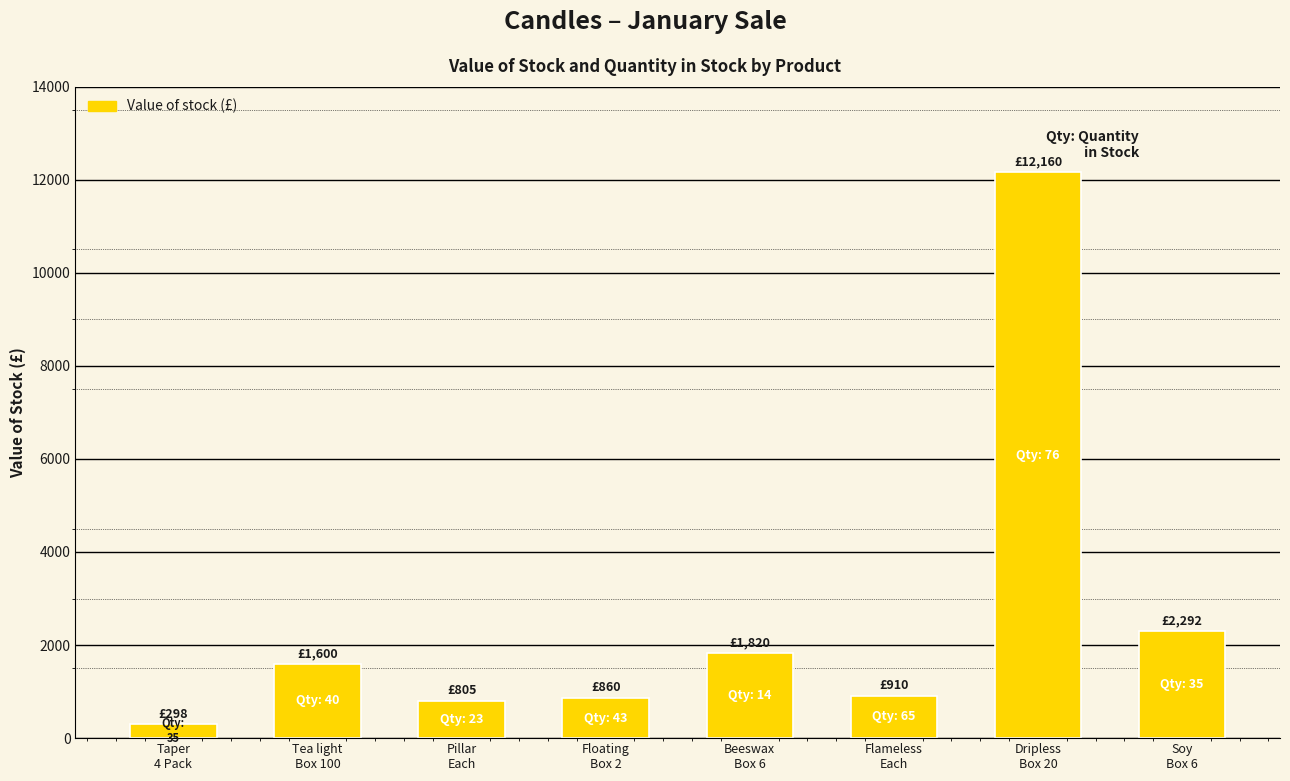

What is the greatest value displayed?

12160.0